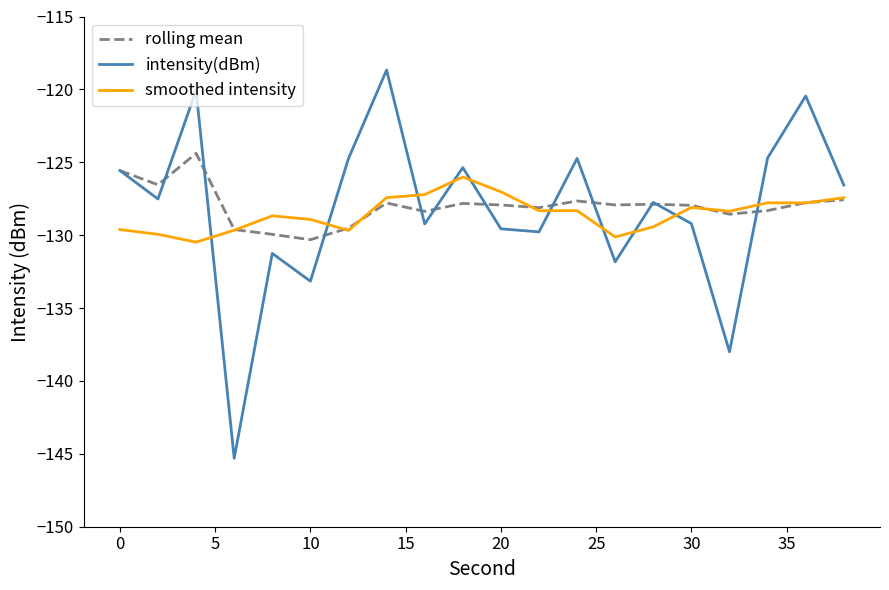

Which series has the widest spread of values?

intensity(dBm)